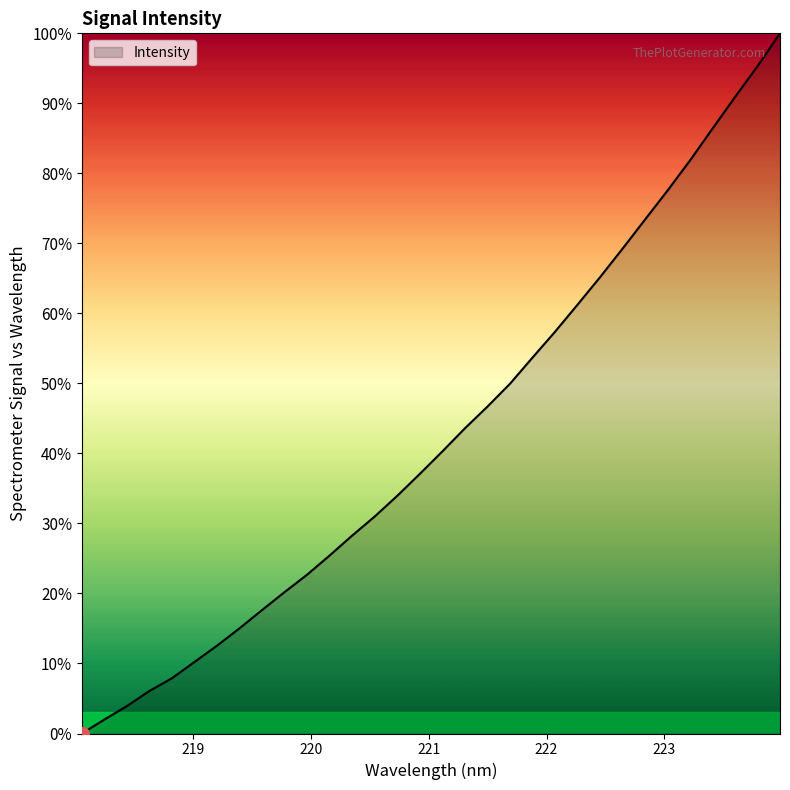

What is the greatest value displayed?

100.0